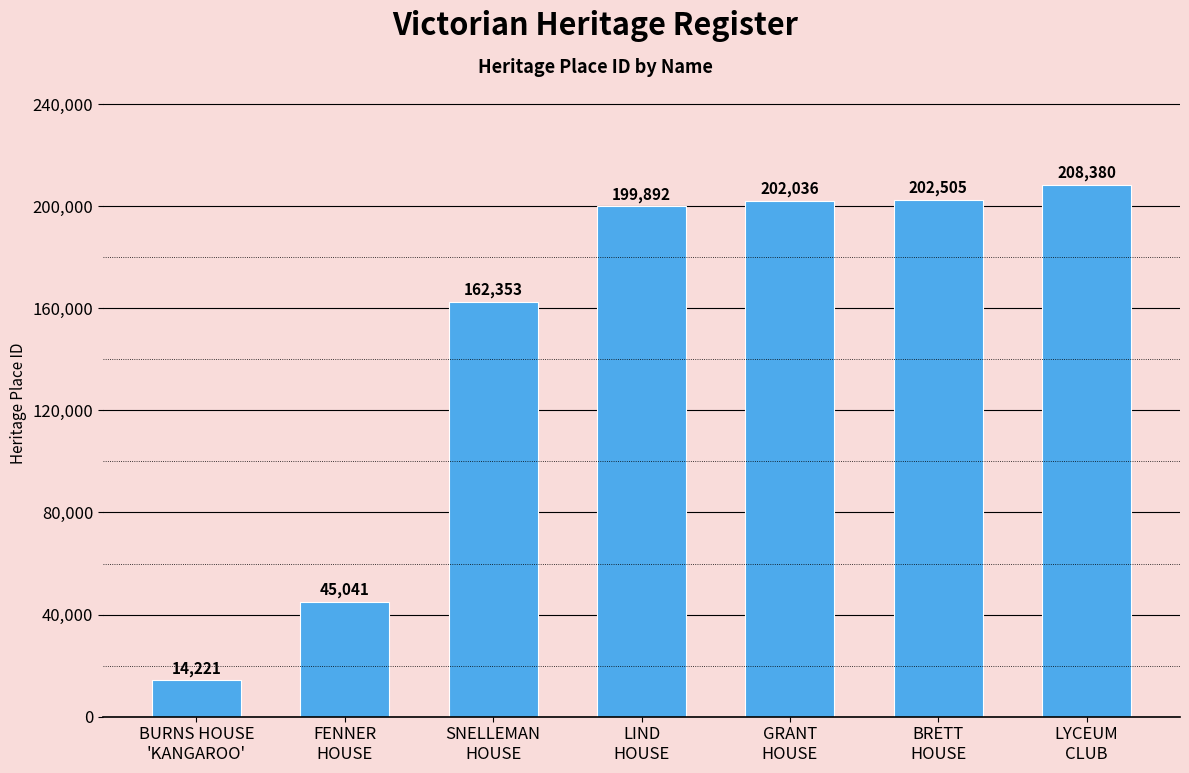

What is the difference between the maximum and minimum values?

194159